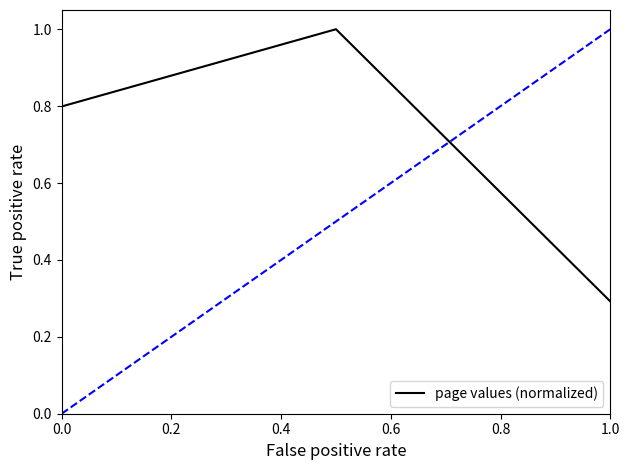

Where is page values (normalized) nearest to the value 0?

1.0